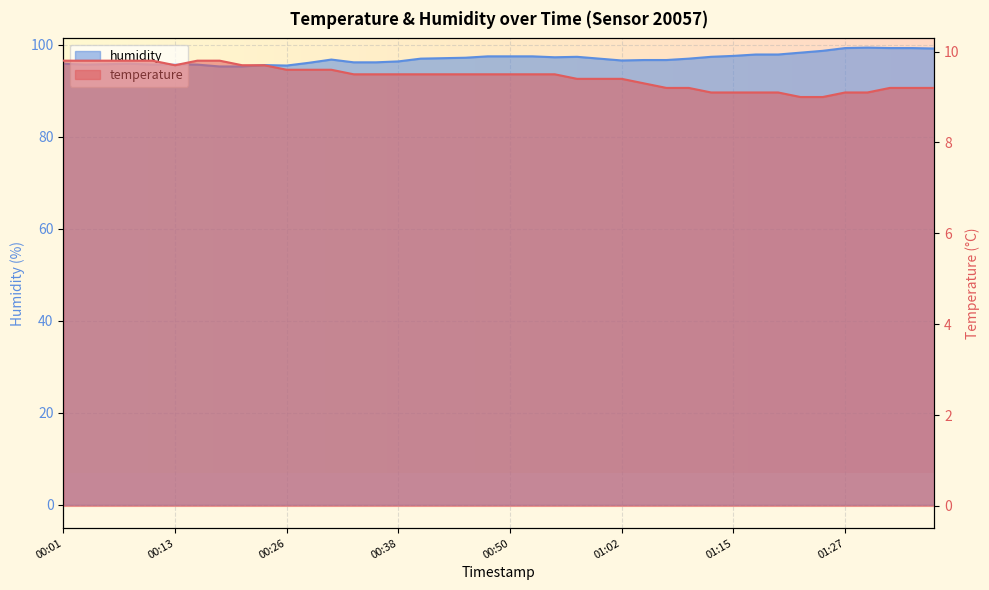

Reading left to right, extract all data points from this chart.

temperature: 00:01=9.8	00:03=9.8	00:06=9.8	00:08=9.8	00:11=9.8	00:13=9.7	00:16=9.8	00:18=9.8	00:21=9.7	00:23=9.7	00:26=9.6	00:28=9.6	00:31=9.6	00:33=9.5	00:36=9.5	00:38=9.5	00:40=9.5	00:43=9.5	00:45=9.5	00:48=9.5	00:50=9.5	00:53=9.5	00:55=9.5	00:58=9.4	01:00=9.4	01:02=9.4	01:05=9.3	01:07=9.2	01:10=9.2	01:12=9.1	01:15=9.1	01:17=9.1	01:20=9.1	01:22=9.0	01:25=9.0	01:27=9.1	01:29=9.1	01:32=9.2	01:34=9.2	01:37=9.2
humidity: 00:01=95.9	00:03=95.7	00:06=95.8	00:08=95.9	00:11=95.7	00:13=95.8	00:16=95.7	00:18=95.3	00:21=95.3	00:23=95.6	00:26=95.5	00:28=96.1	00:31=96.8	00:33=96.2	00:36=96.2	00:38=96.4	00:40=97.0	00:43=97.1	00:45=97.2	00:48=97.5	00:50=97.5	00:53=97.5	00:55=97.3	00:58=97.4	01:00=97.0	01:02=96.6	01:05=96.7	01:07=96.7	01:10=97.0	01:12=97.4	01:15=97.6	01:17=97.9	01:20=97.9	01:22=98.3	01:25=98.7	01:27=99.3	01:29=99.4	01:32=99.3	01:34=99.3	01:37=99.2